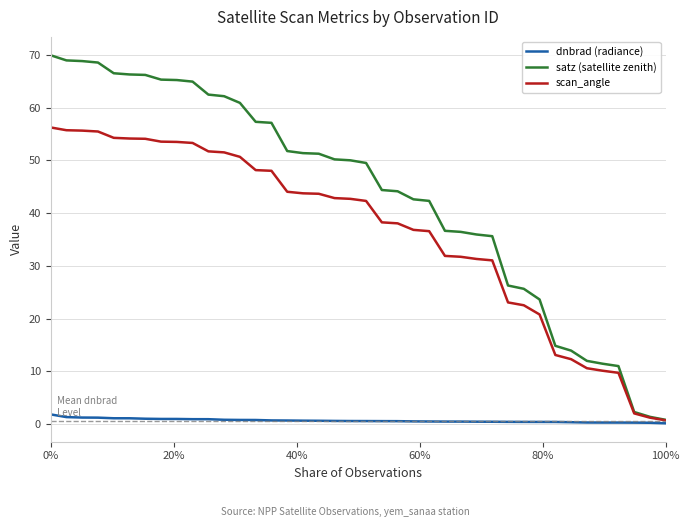

What is the average value of the satz (satellite zenith) series?

43.4